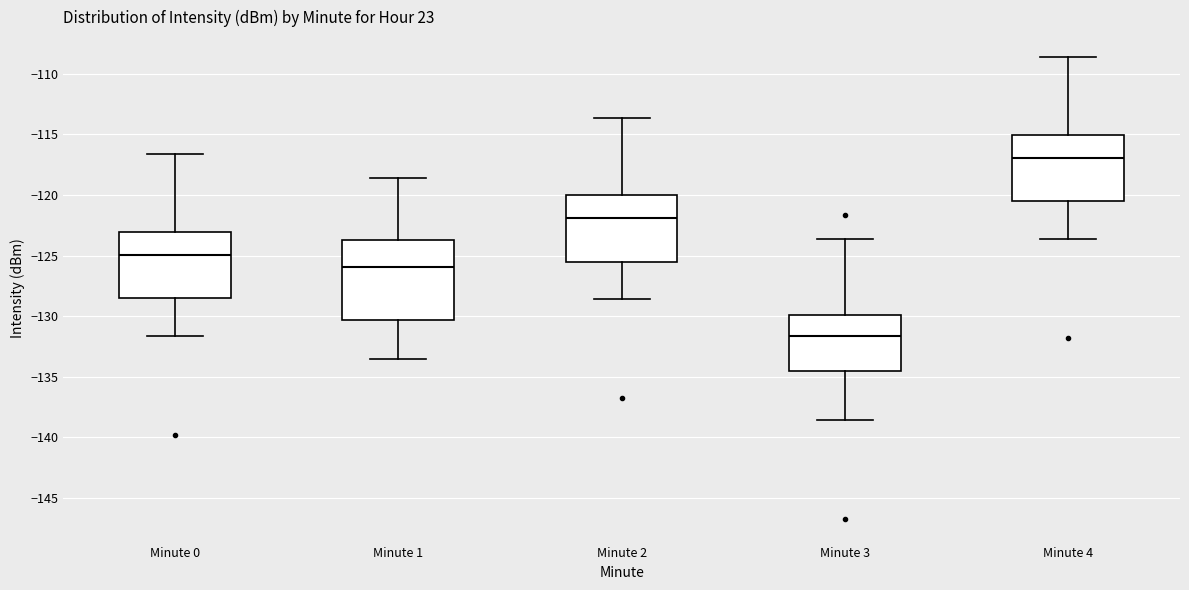

Which box has the lowest median line?

Minute 3